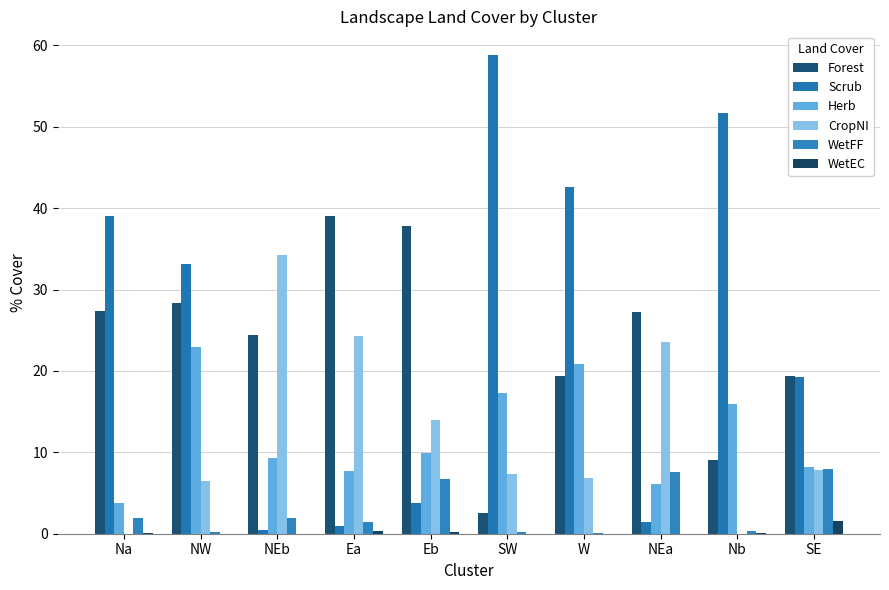

How many groups of bars are there?

10